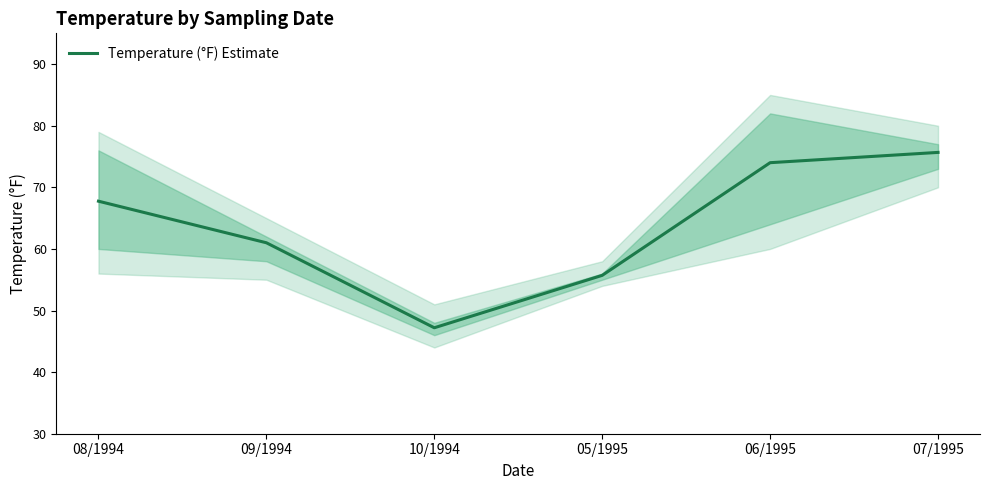

True or false: the data shows 67.8 at 08/1994.

True